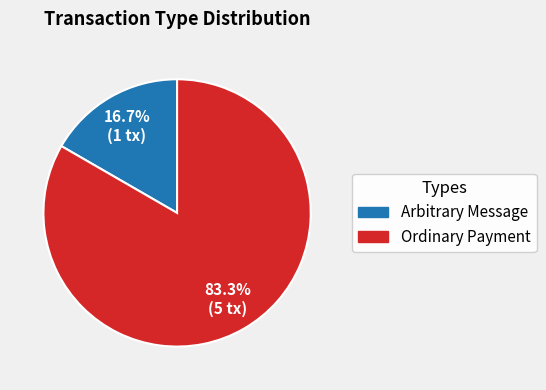

Does any single category account for the majority?

Yes